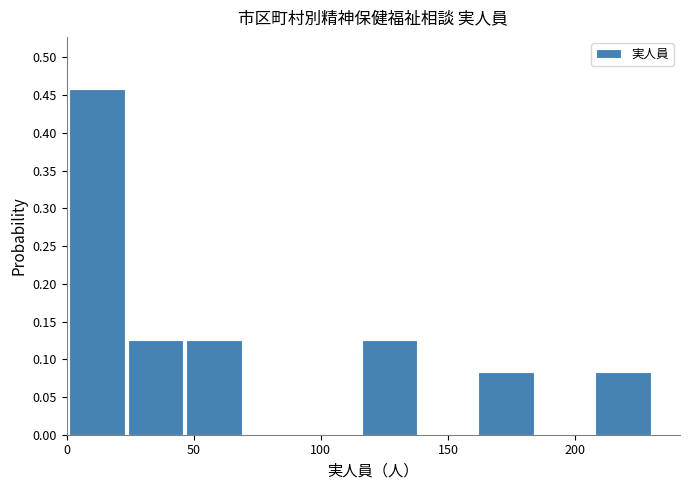

Over which range of the x-axis is the bar tallest?

1 to 24